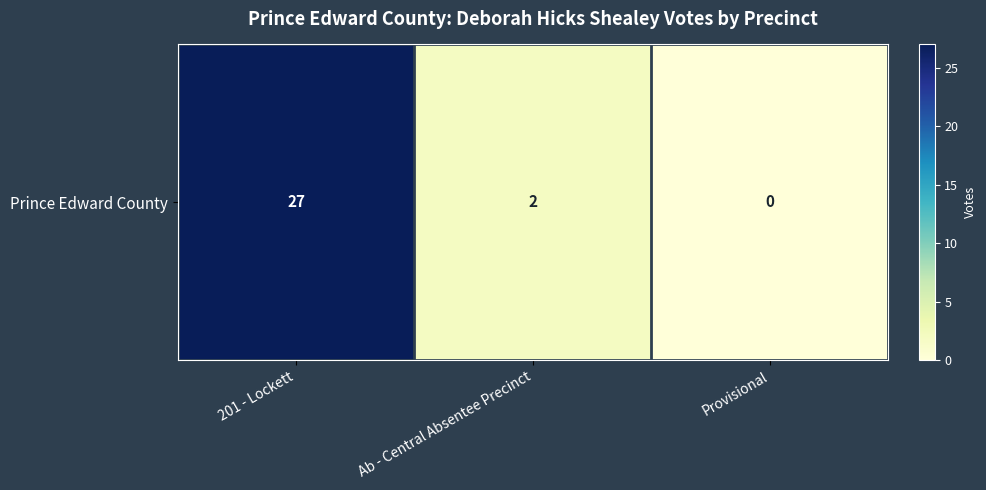

Rank the categories by value from lowest to highest.

Provisional, Ab - Central Absentee Precinct, 201 - Lockett